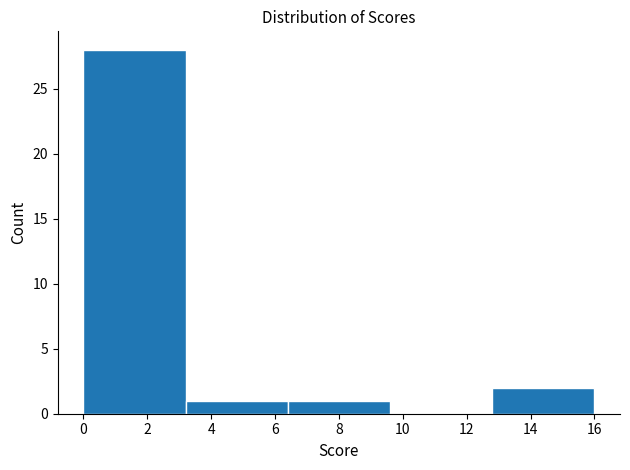

What is the height of the bar covering 0.0 to 3.2 on the x-axis? The values are not printed on the chart, so give them approximately, as read against the axis.

28